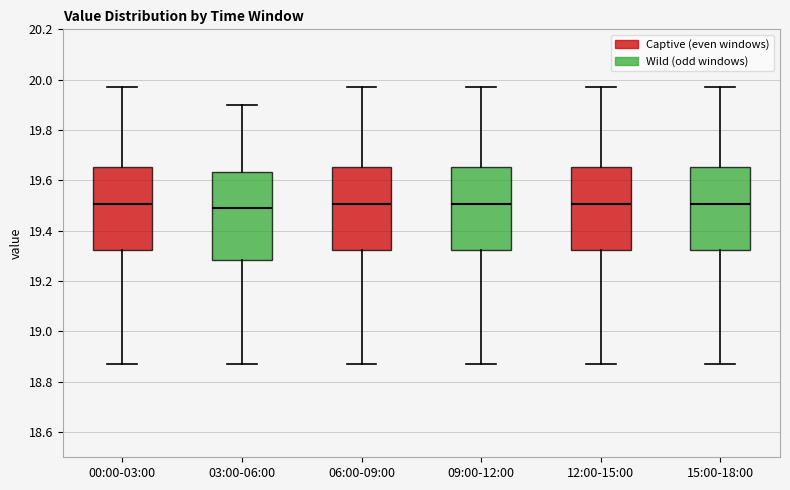

Which box is the tallest, from its lower edge to its upper edge?

03:00-06:00